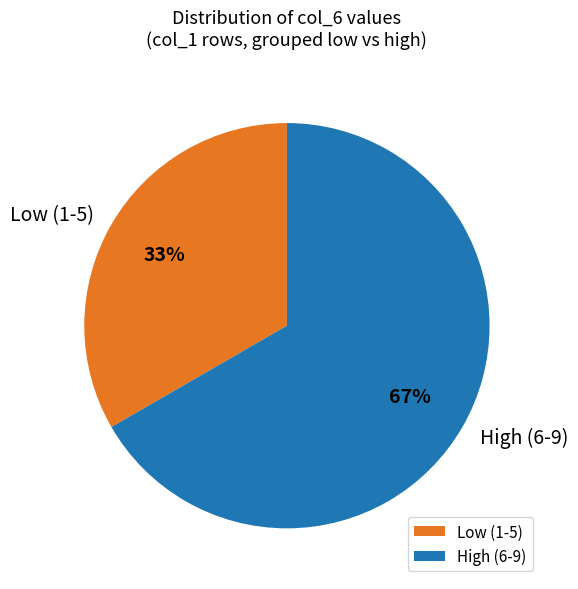

What percentage is the Low (1-5) slice, to the nearest percent?

33%